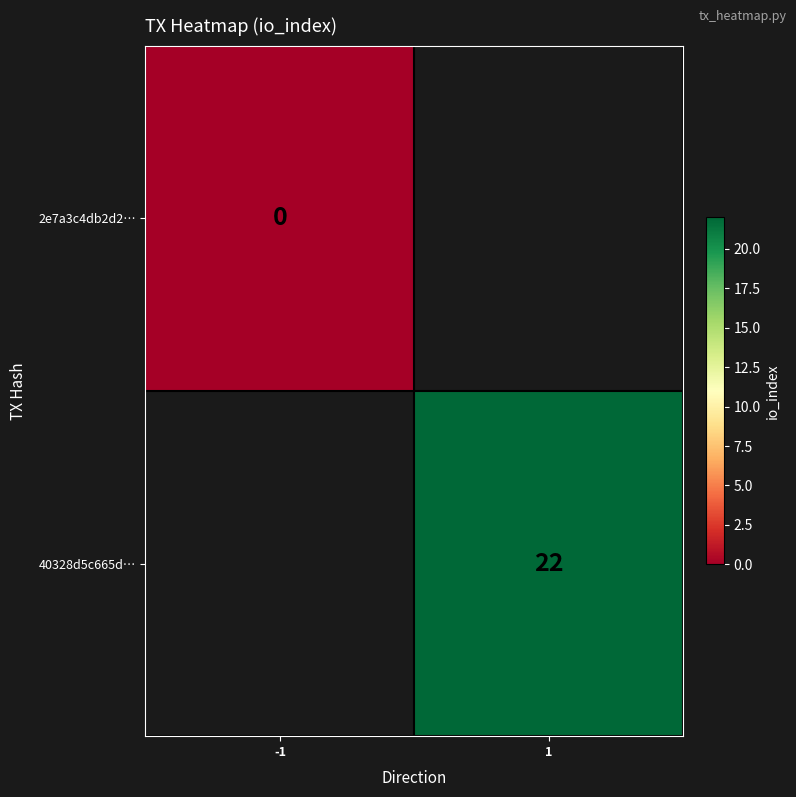

True or false: 40328d5c665d… has a value of 9 at 1.

False